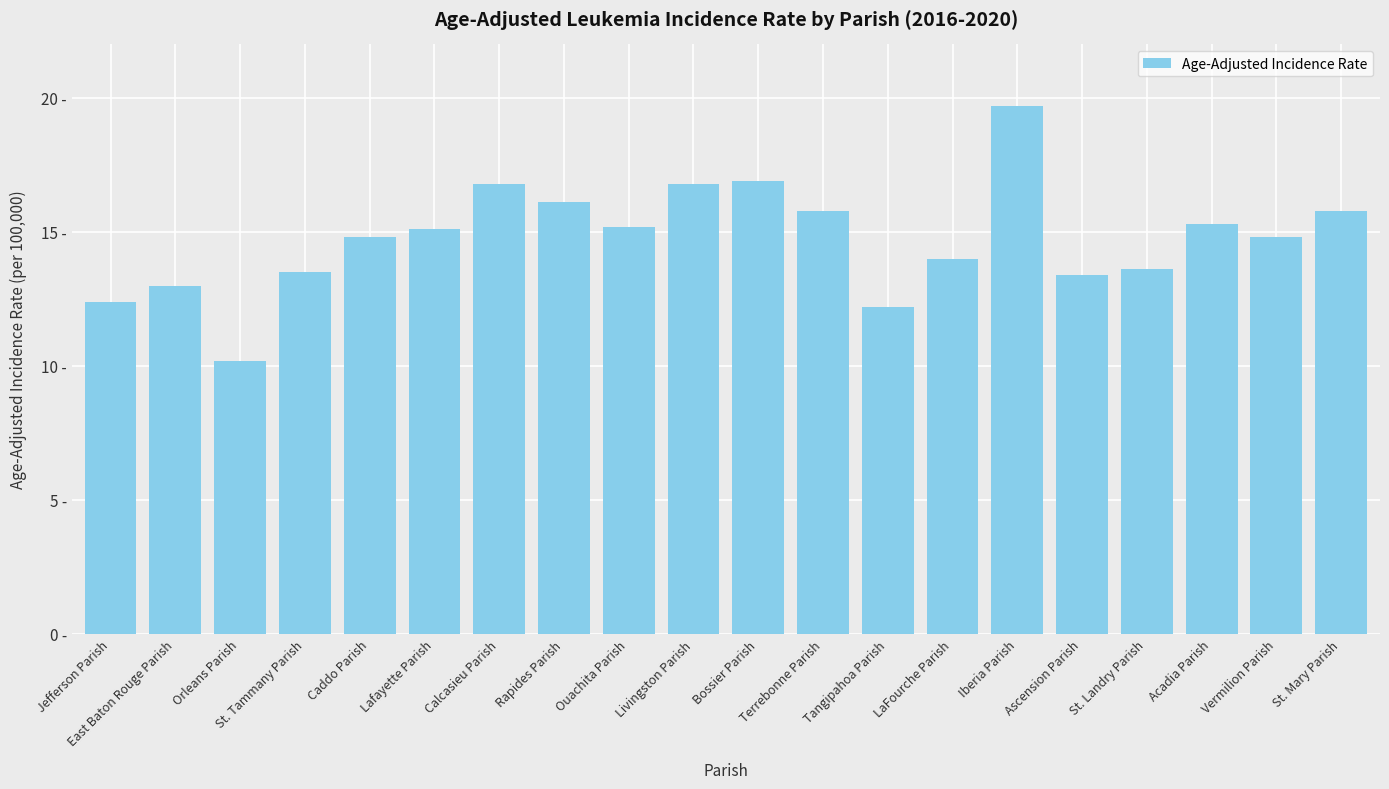

Reading left to right, list all the values displayed in this chart.

12.4	13.0	10.2	13.5	14.8	15.1	16.8	16.1	15.2	16.8	16.9	15.8	12.2	14.0	19.7	13.4	13.6	15.3	14.8	15.8